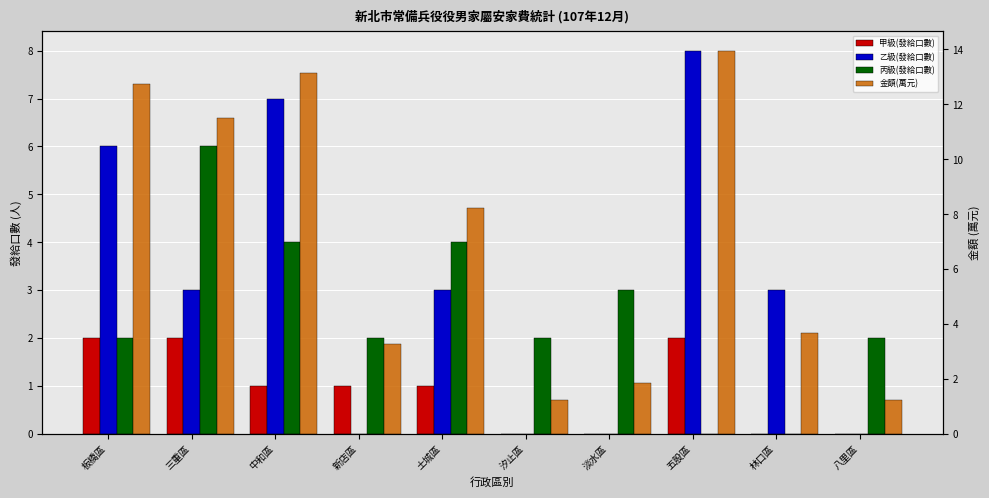

At 林口區, list the series in order from largest to smallest.

金額(萬元), 乙級(發給口數), 甲級(發給口數), 丙級(發給口數)